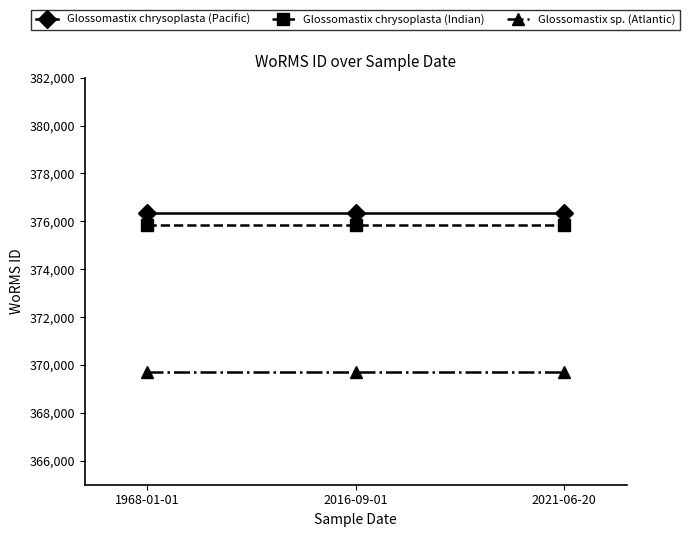

Which series has the largest total across all categories?

Glossomastix chrysoplasta (Pacific)